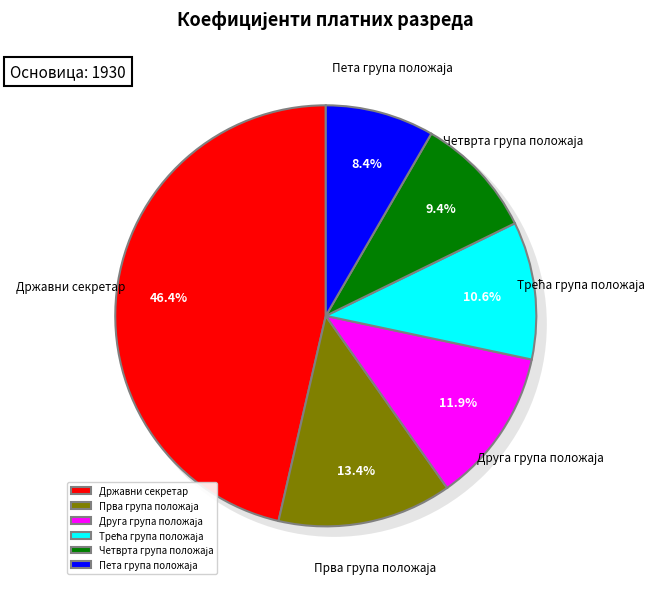

Is there any slice that represents more than half of the pie?

No